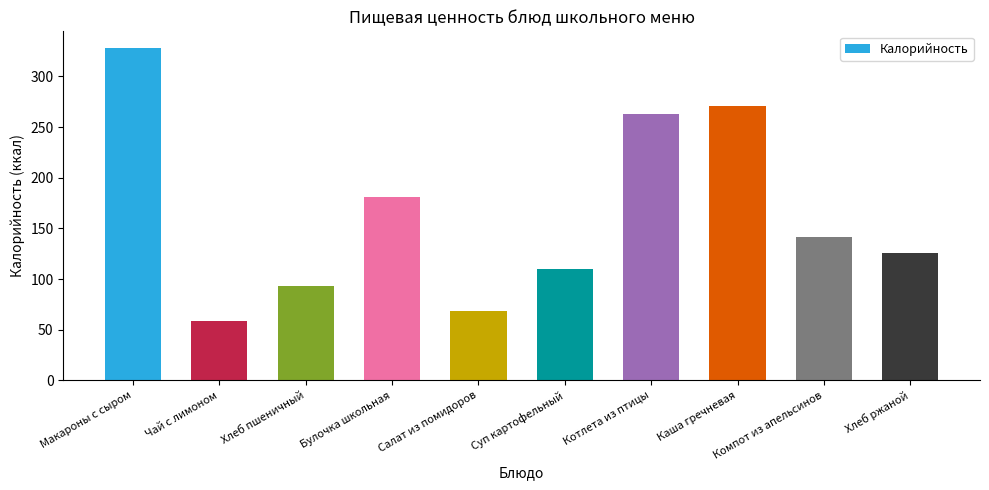

What is the minimum value shown in the chart?

59